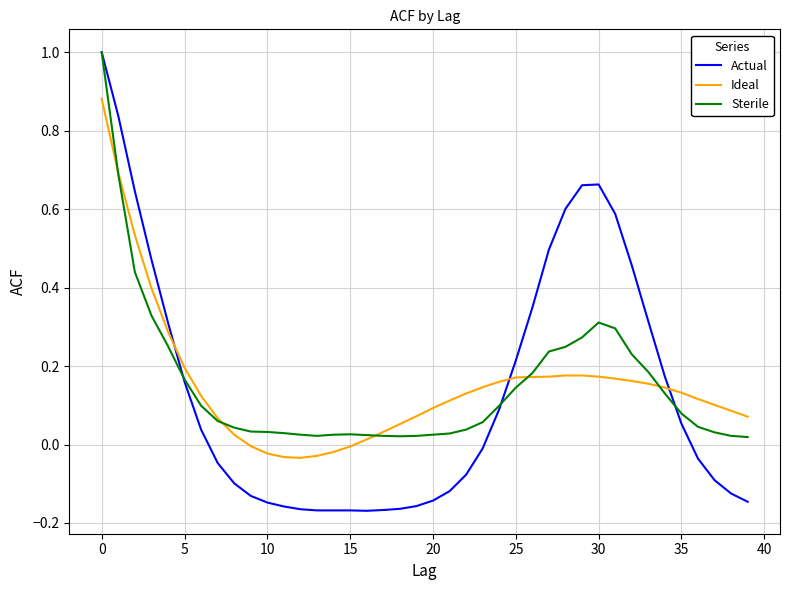

What is the greatest value displayed?

1.0